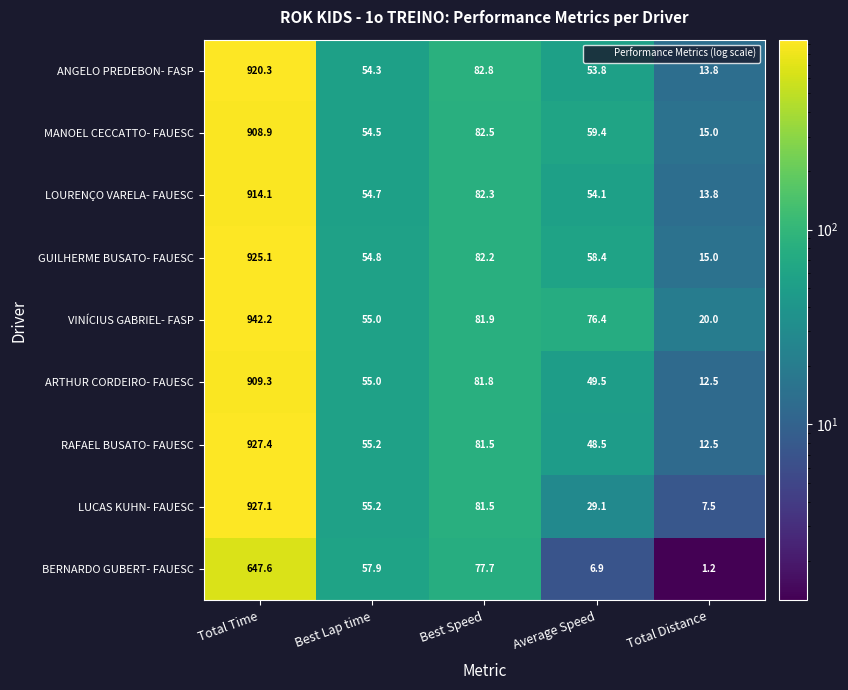

What is the difference between the RAFAEL BUSATO- FAUESC values at Best Lap time and Total Time?

872.2